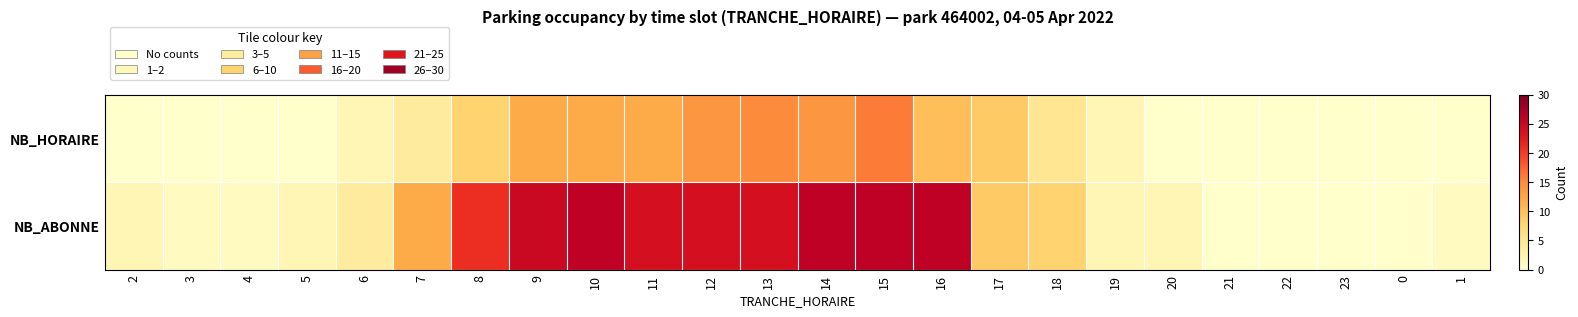

How many series are shown in this chart?

2